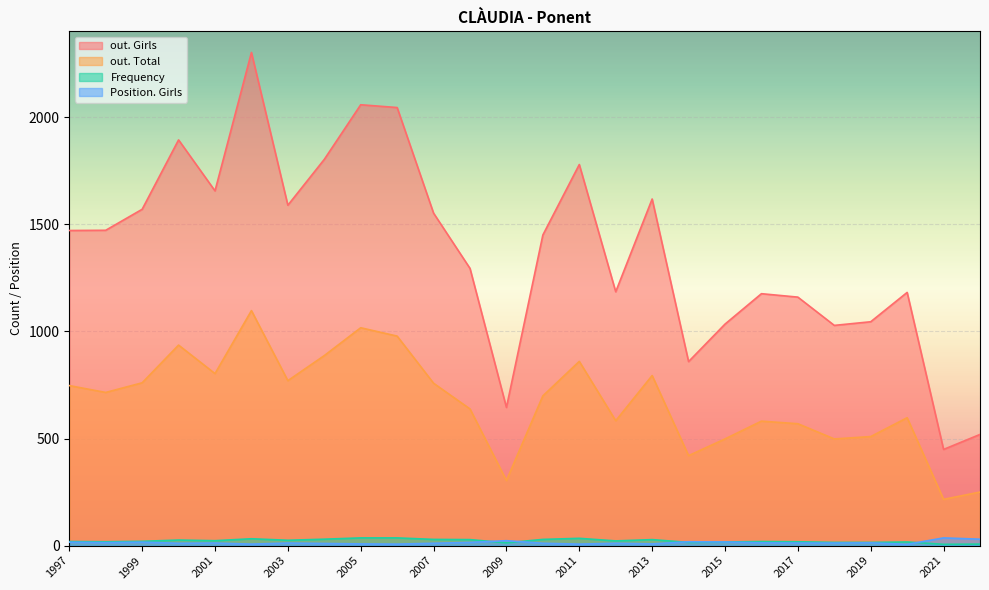

How many lines are shown in the chart?

4